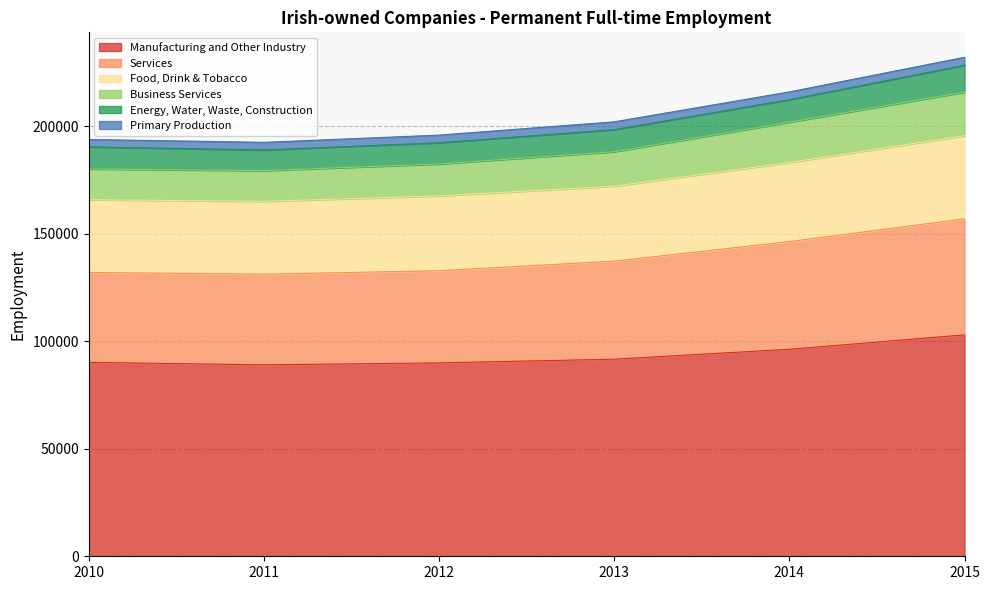

What is the maximum value for Manufacturing and Other Industry?

102935